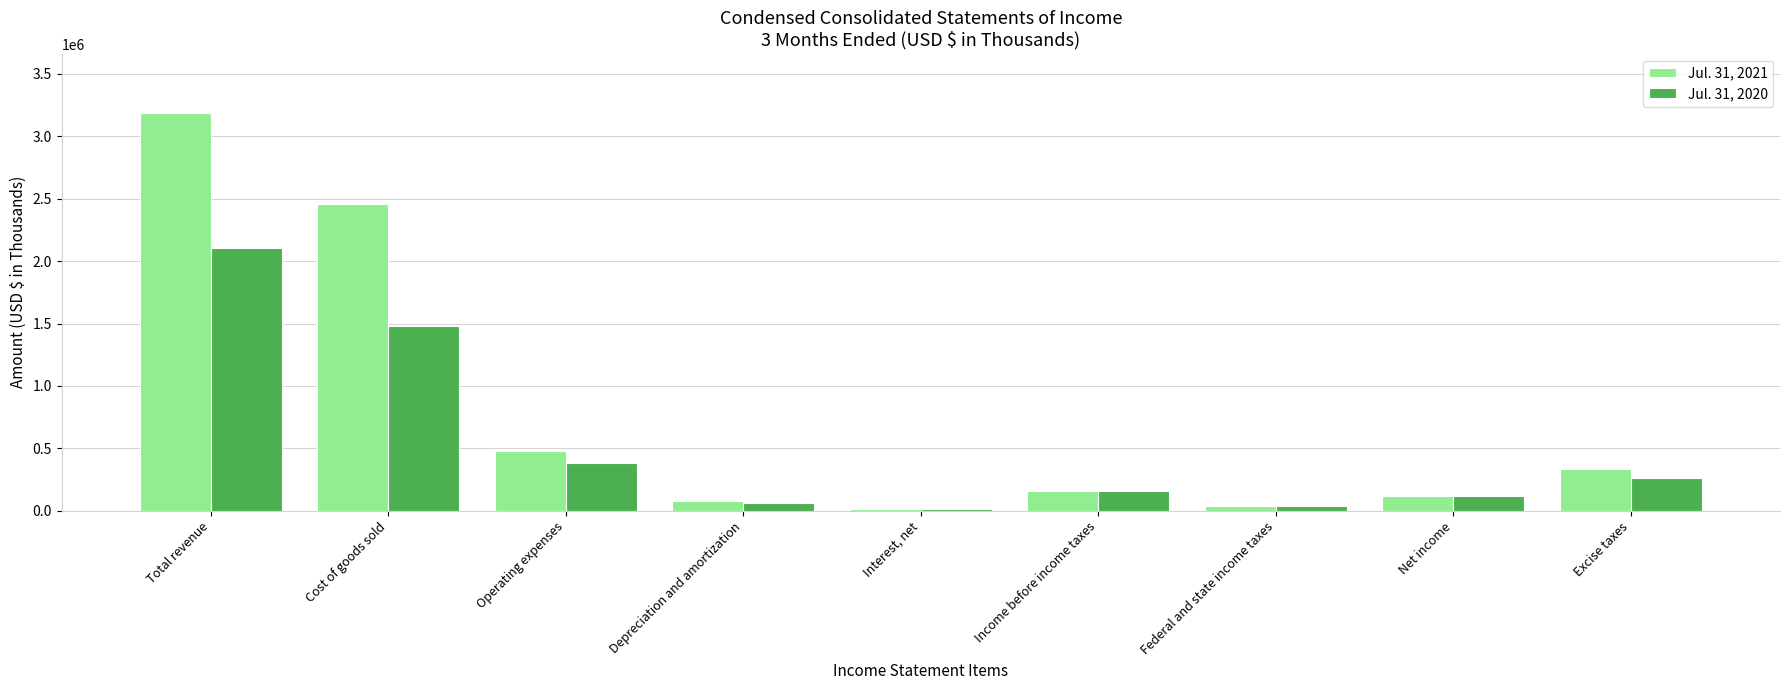

Reading left to right, what are all the values shown in this chart?

Jul. 31, 2021: Total revenue=3181994	Cost of goods sold=2458107	Operating expenses=478928	Depreciation and amortization=75888	Interest, net=13730	Income before income taxes=155341	Federal and state income taxes=36182	Net income=119159	Excise taxes=338299
Jul. 31, 2020: Total revenue=2105021	Cost of goods sold=1481518	Operating expenses=386088	Depreciation and amortization=65820	Interest, net=13407	Income before income taxes=158188	Federal and state income taxes=37596	Net income=120592	Excise taxes=259539